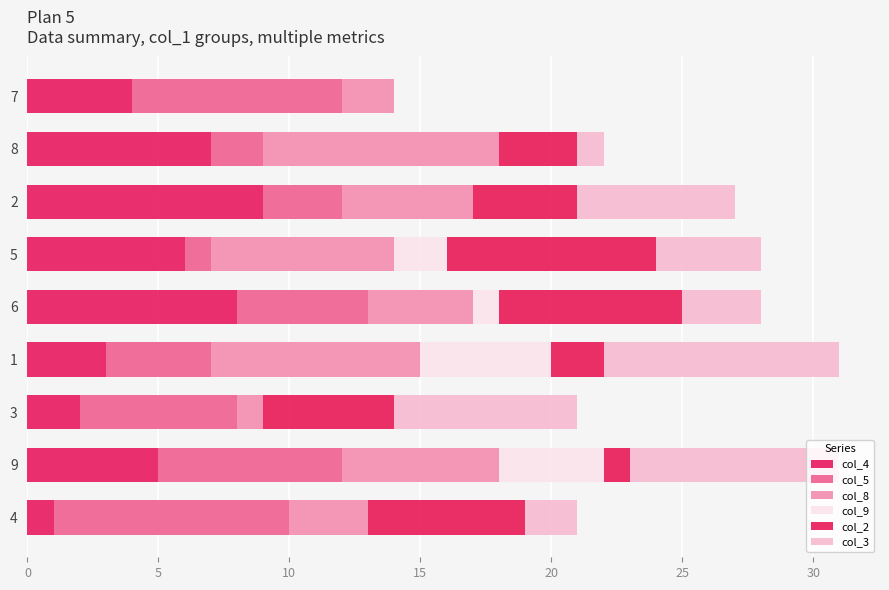

How many col_2 values are between 2 and 6?

5